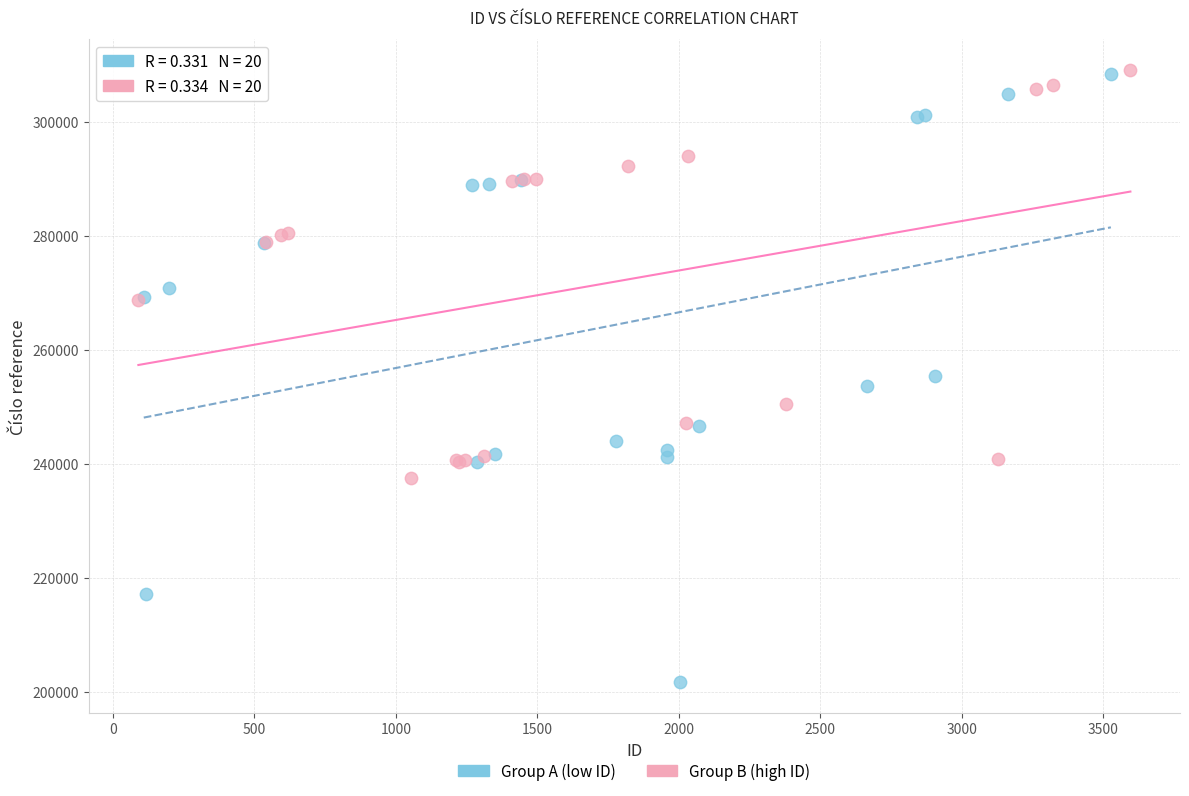

Which series has the largest Y range (max minus min)?

Group A (low ID)